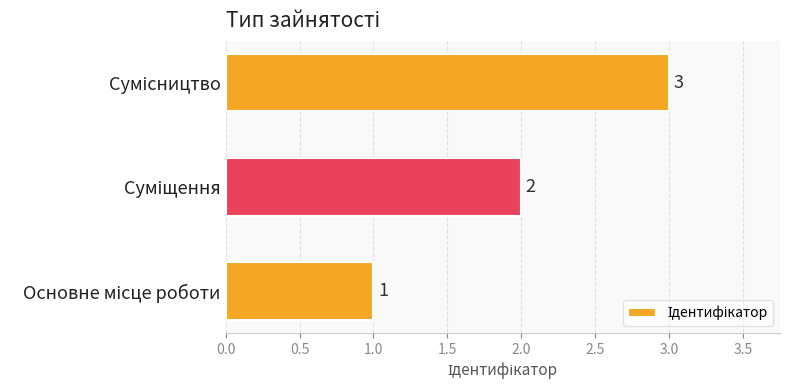

What is the sum of all values?

6